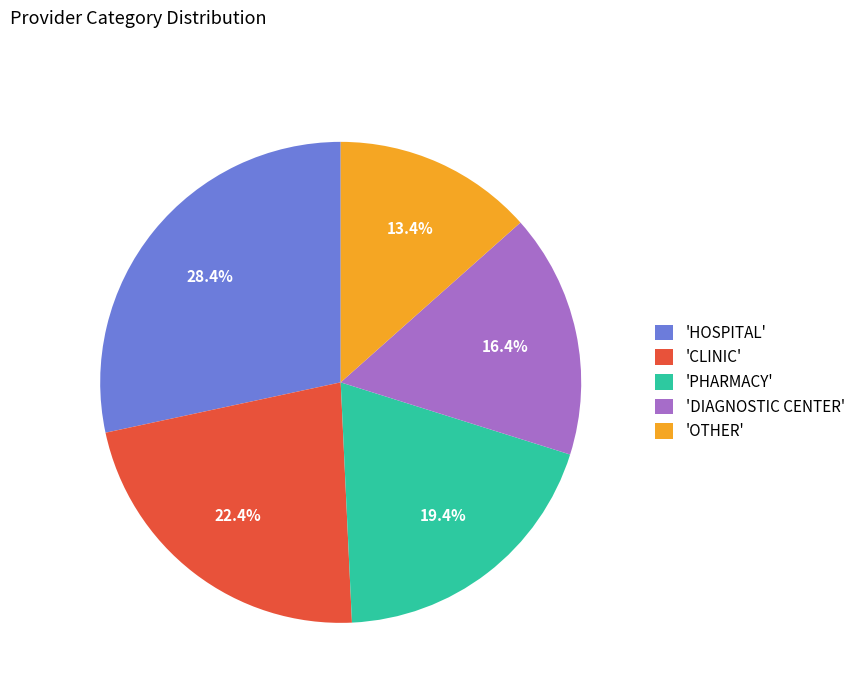

Approximately how many times larger is the value at 'CLINIC' compared to 'HOSPITAL'?

0.8